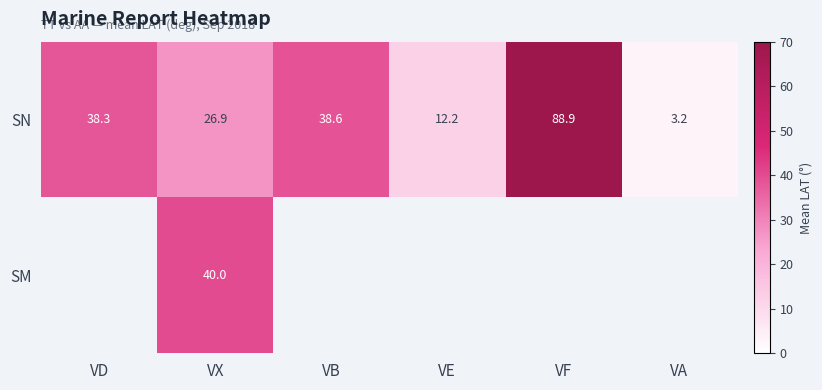

What is the sum of all SN values?

208.1